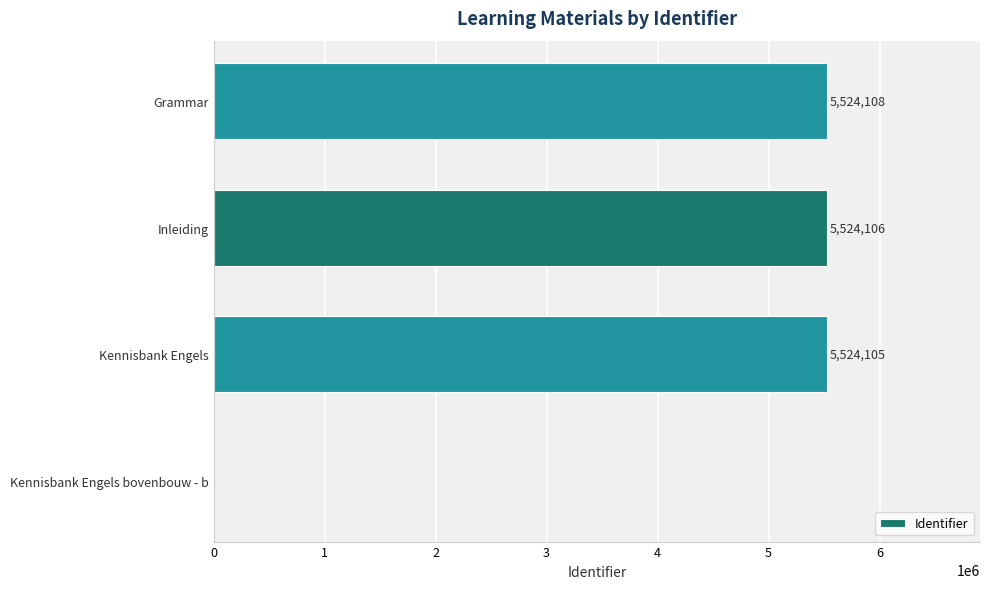

Are the bars grouped side by side (vs. stacked)?

No